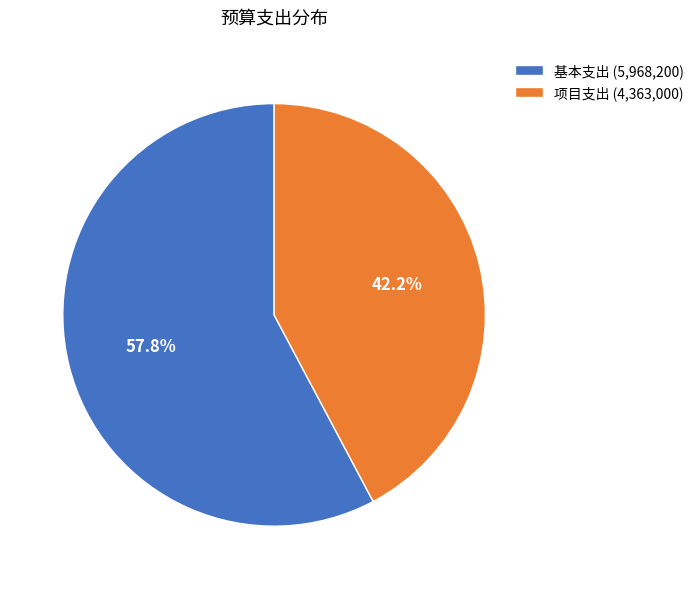

What percentage is the 项目支出 slice, to the nearest percent?

42%